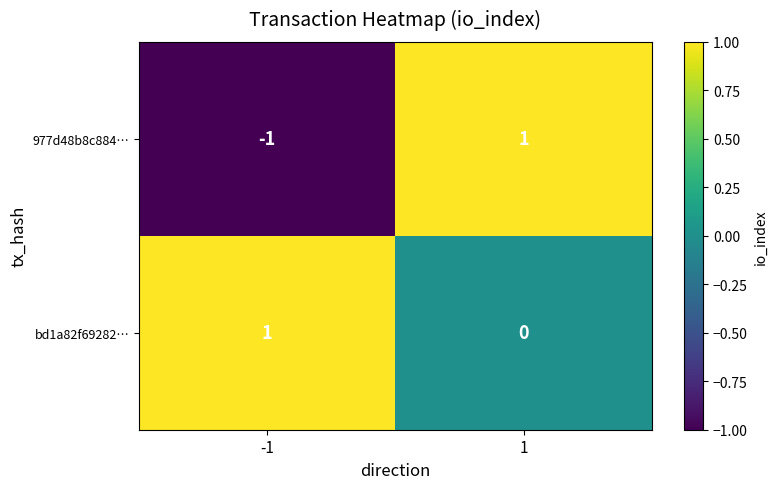

Rank the series at 1 from lowest to highest value.

bd1a82f69282…, 977d48b8c884…